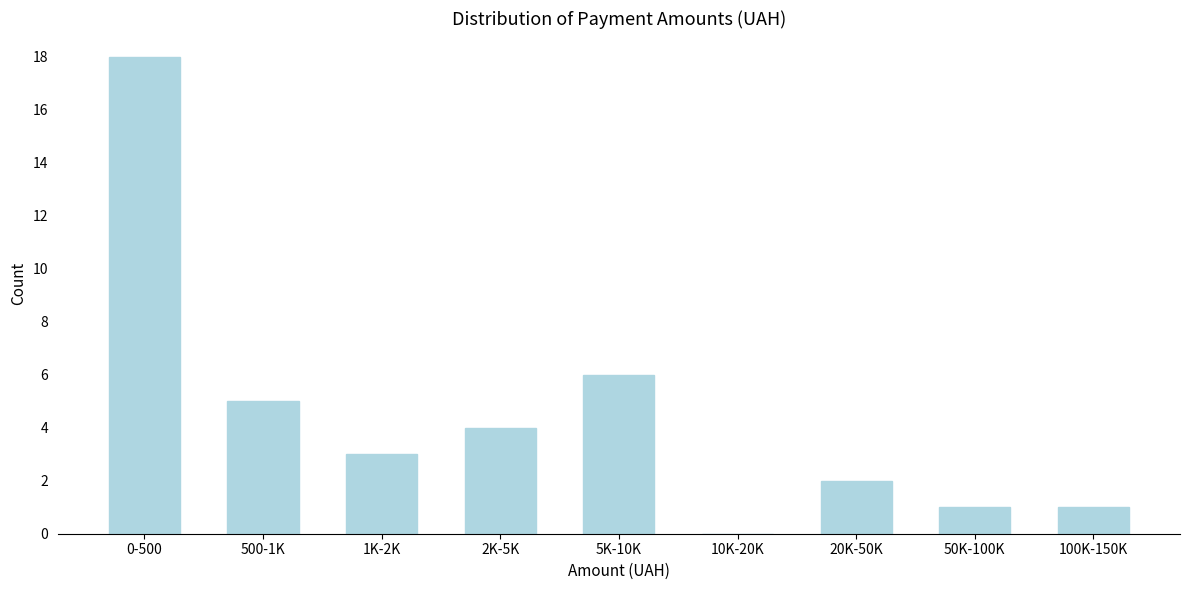

Reading left to right, what are all the values shown in this chart?

0-500=18	500-1K=5	1K-2K=3	2K-5K=4	5K-10K=6	10K-20K=0	20K-50K=2	50K-100K=1	100K-150K=1